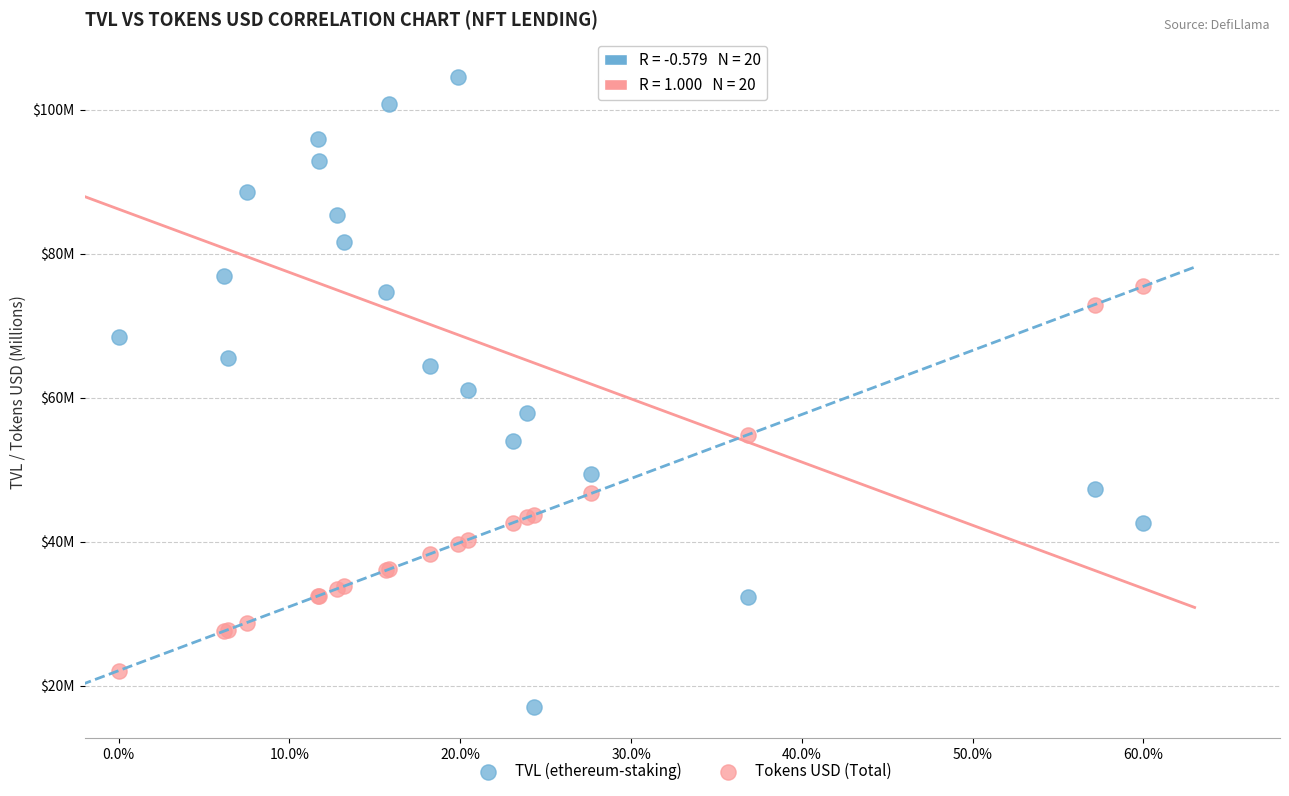

What are all the series names shown in the legend?

TVL (ethereum-staking), Tokens USD (Total)